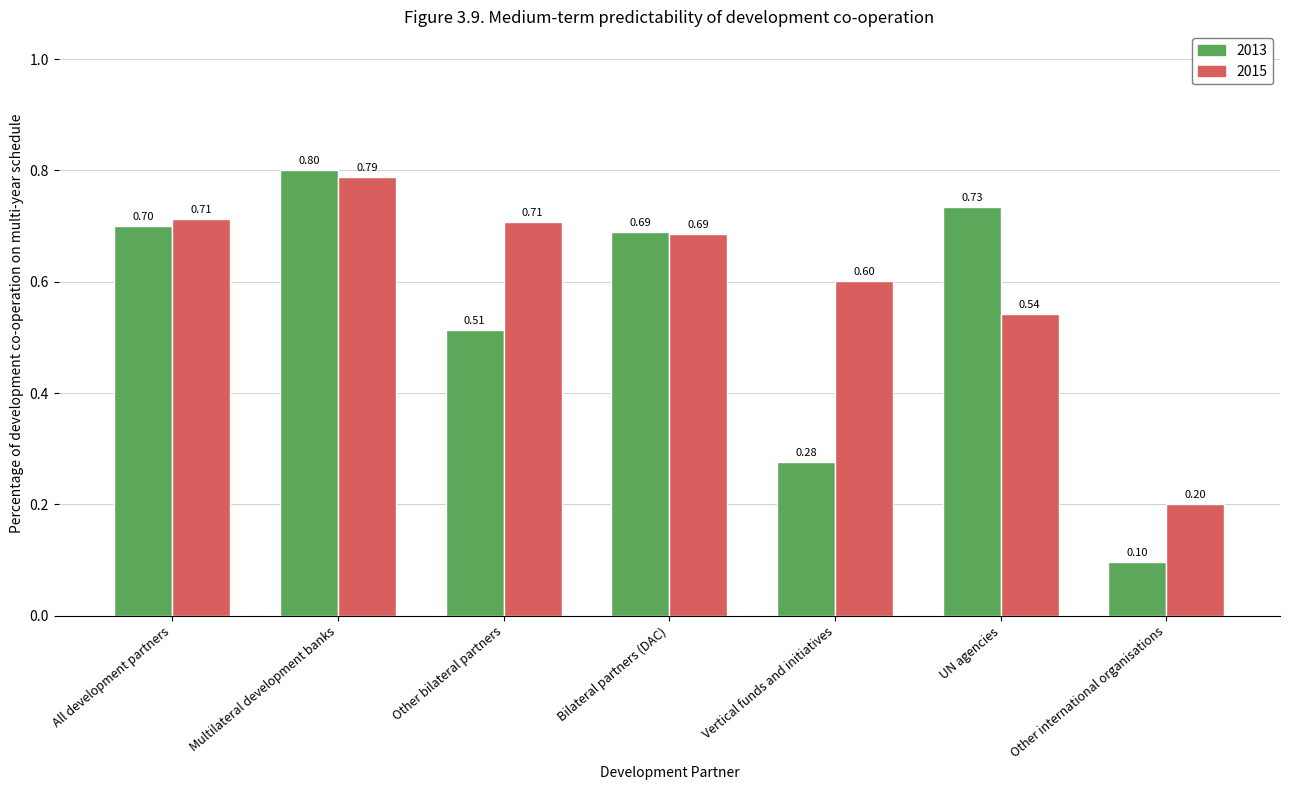

What is the label of the 4th bar from the right?

Bilateral partners (DAC)